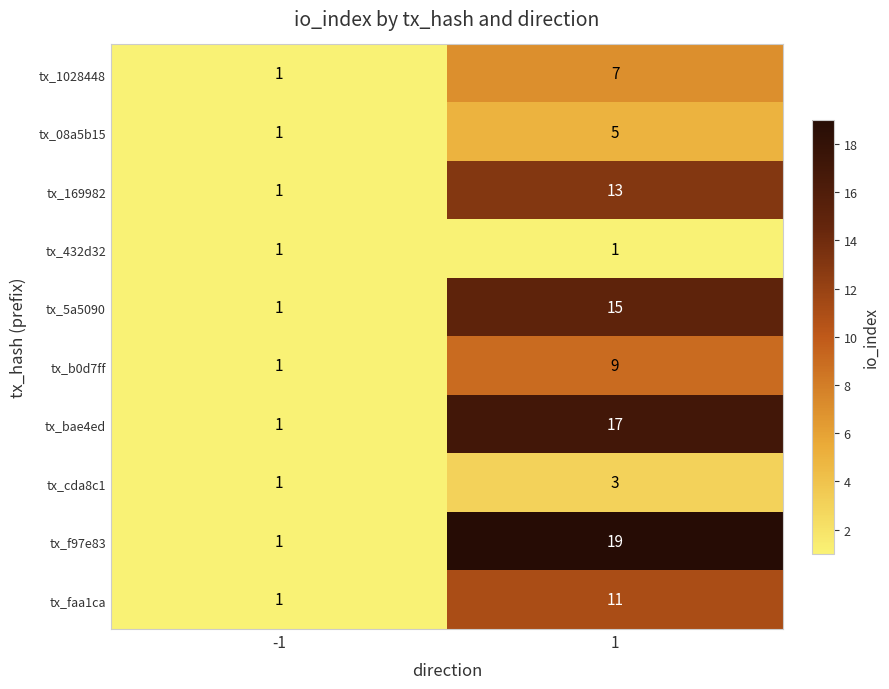

At how many categories does at least one series exceed 14?

1